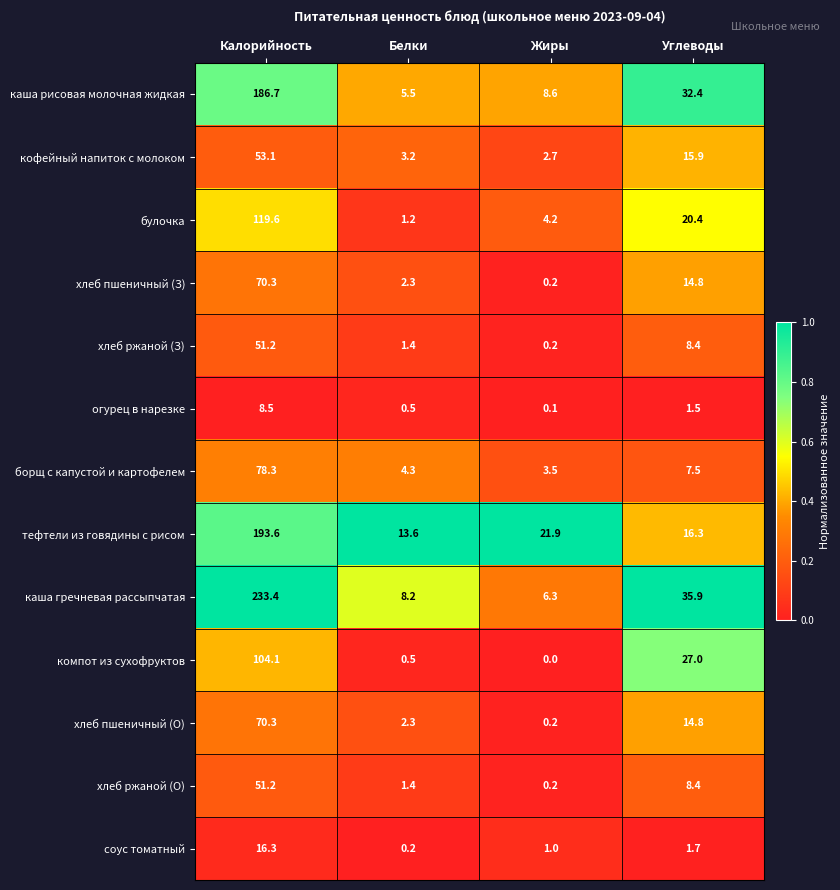

At how many categories does at least one series exceed 0?

4